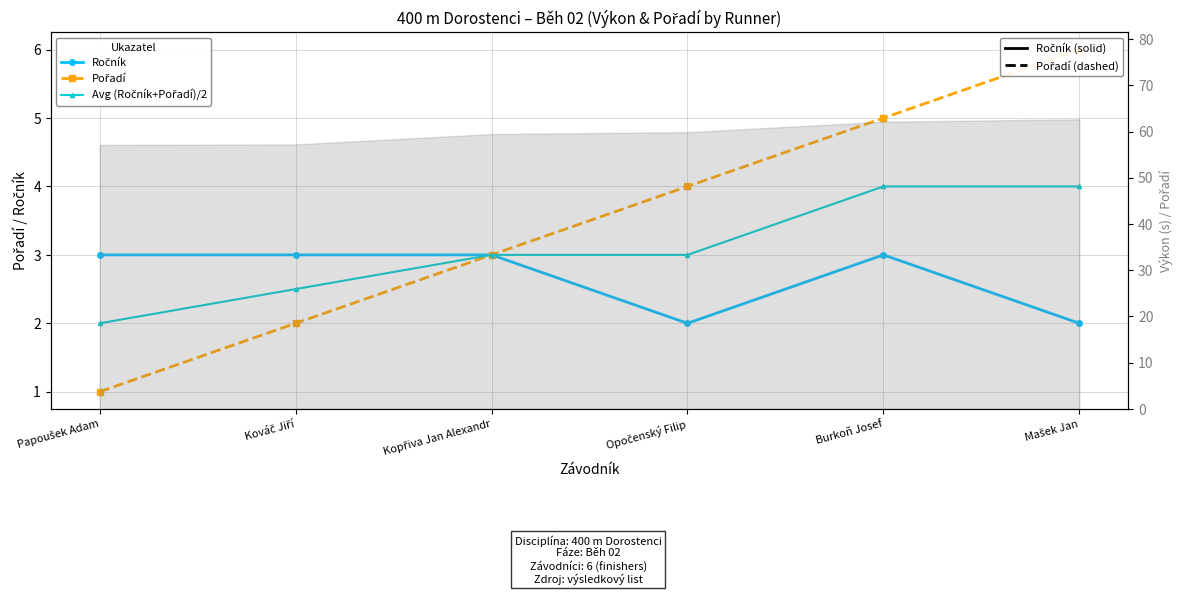

Rank the series by their maximum value, from highest to lowest.

Pořadí, Avg (Ročník+Pořadí)/2, Ročník